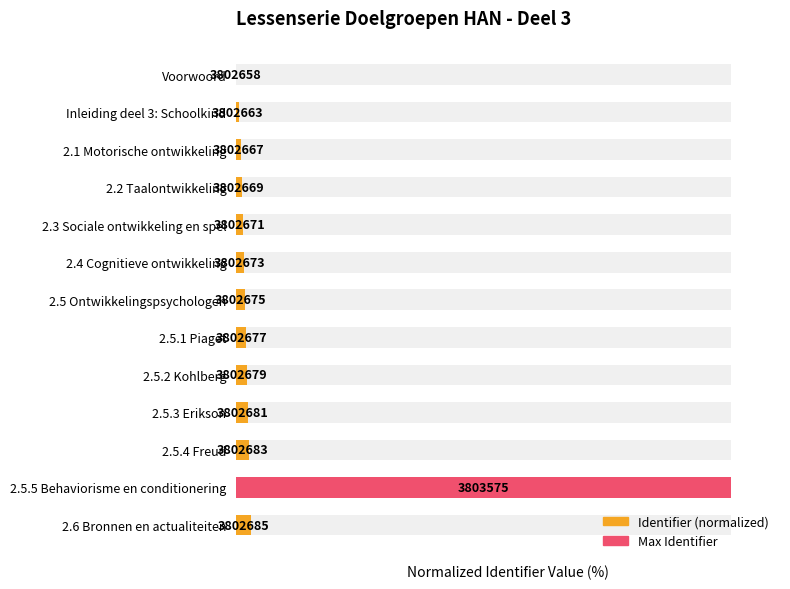

Rank the categories by value from lowest to highest.

Voorwoord, Inleiding deel 3: Schoolkind, 2.1 Motorische ontwikkeling, 2.2 Taalontwikkeling, 2.3 Sociale ontwikkeling en spel, 2.4 Cognitieve ontwikkeling, 2.5 Ontwikkelingspsychologen, 2.5.1 Piaget, 2.5.2 Kohlberg, 2.5.3 Erikson, 2.5.4 Freud, 2.6 Bronnen en actualiteiten, 2.5.5 Behaviorisme en conditionering